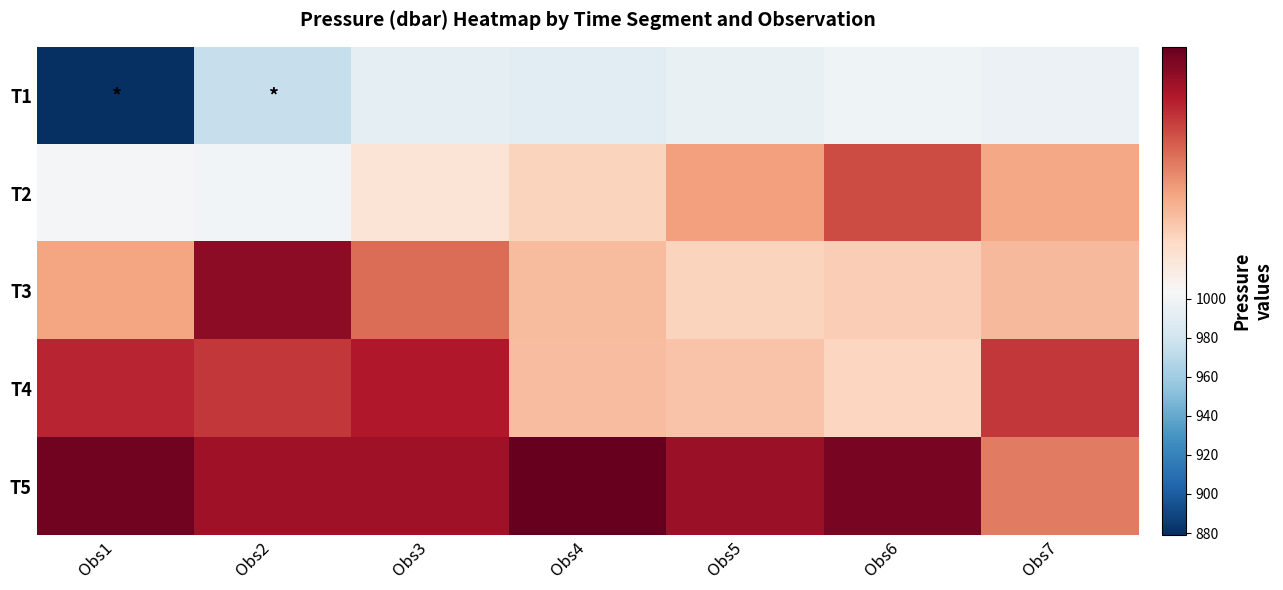

Which series has the largest total across all categories?

T5